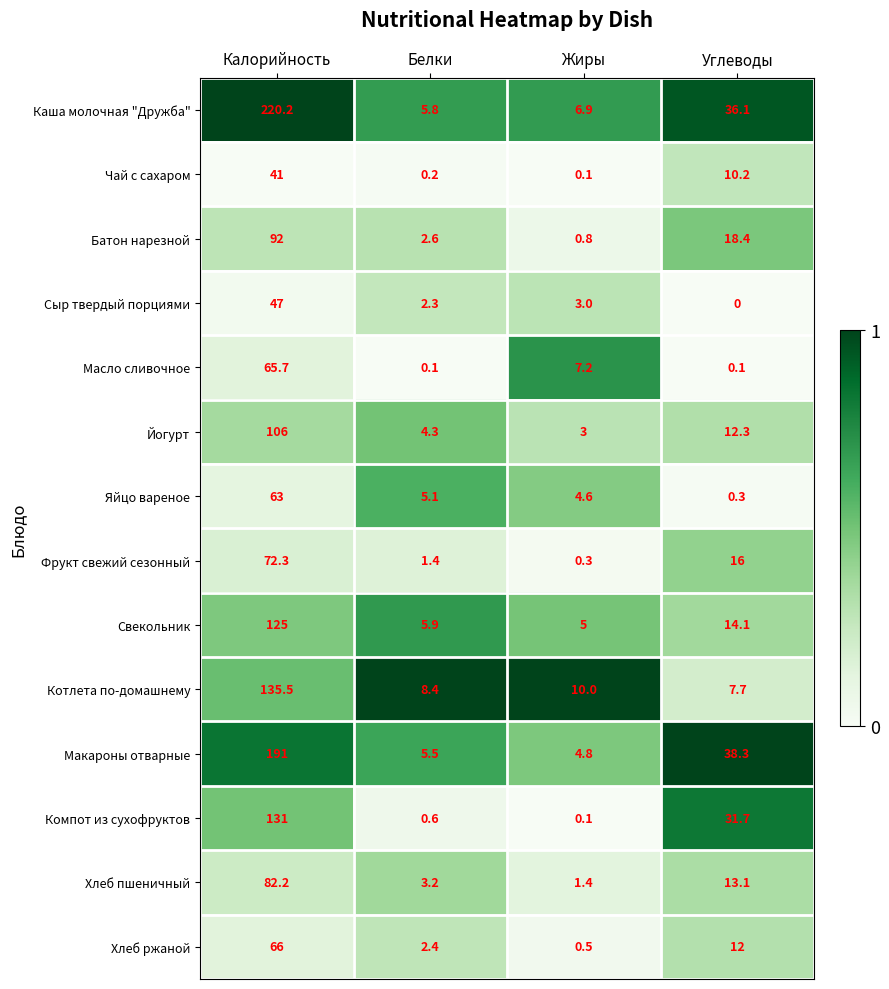

List the labels in order of Макароны отварные value, smallest first.

Жиры, Белки, Углеводы, Калорийность